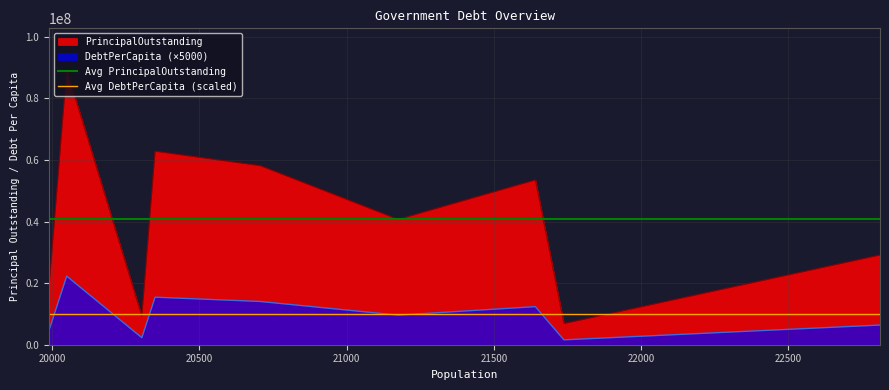

What is the maximum value for PrincipalOutstanding?

89315000.0